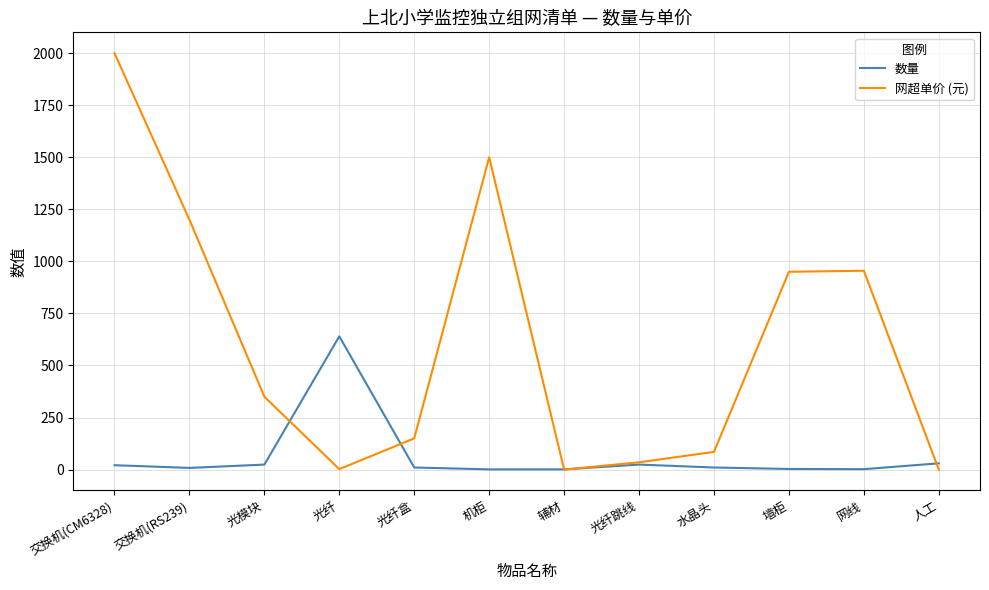

The 网超单价 (元) series shows 1200.0 at 交换机(RS239). True or false?

True